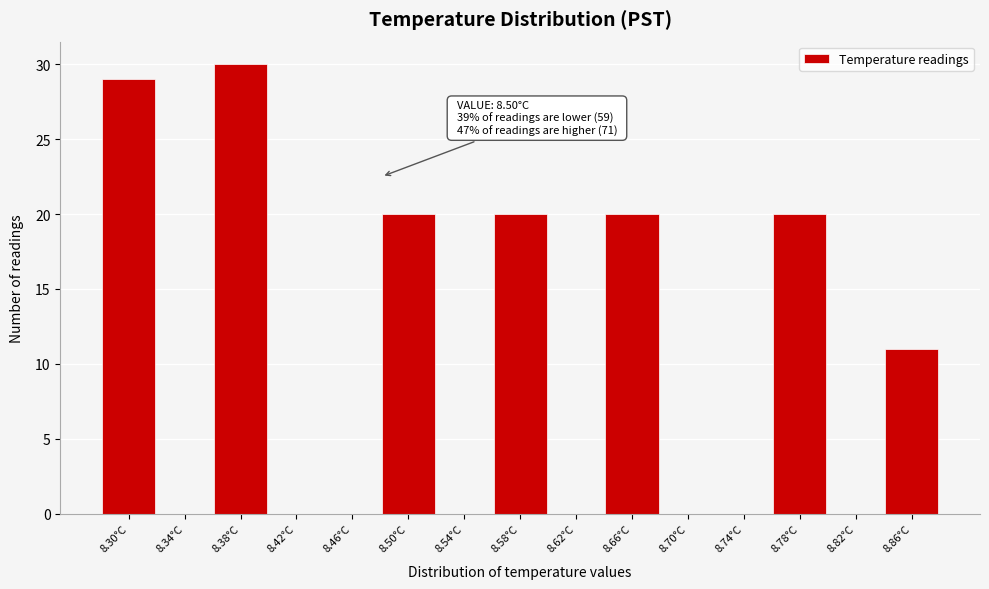

Reading right to left, extract all data points from this chart.

8.86°C=11	8.82°C=0	8.78°C=20	8.74°C=0	8.70°C=0	8.66°C=20	8.62°C=0	8.58°C=20	8.54°C=0	8.50°C=20	8.46°C=0	8.42°C=0	8.38°C=30	8.34°C=0	8.30°C=29